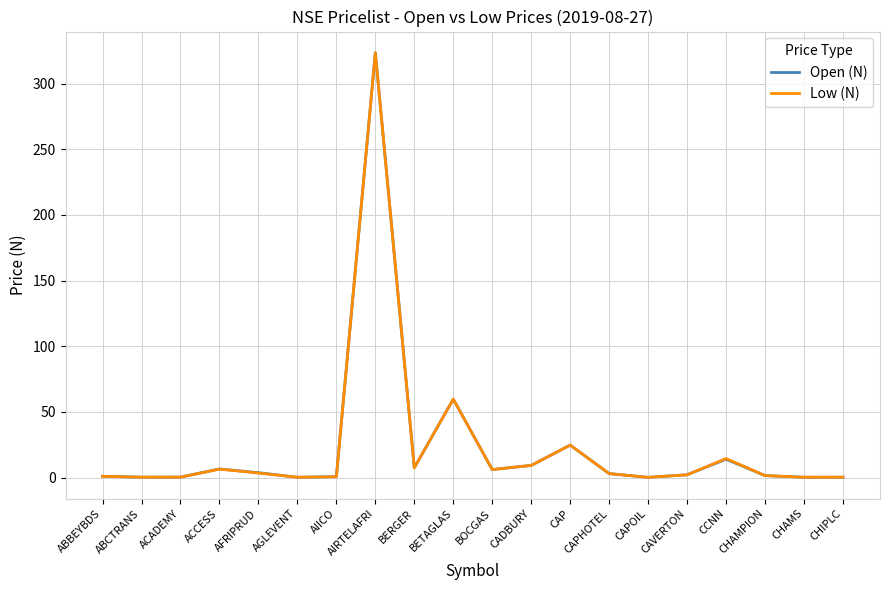

What is the maximum value shown in the chart?

323.5